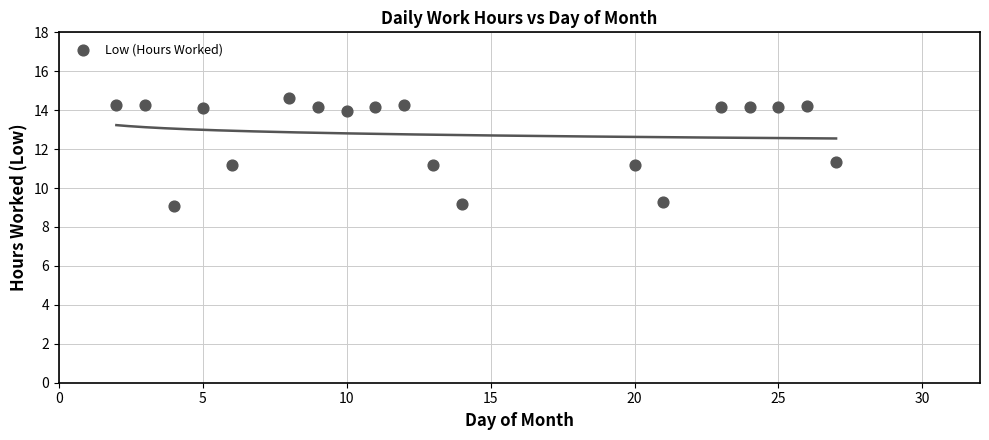

What is the range of X values (max minus min)?

25.0